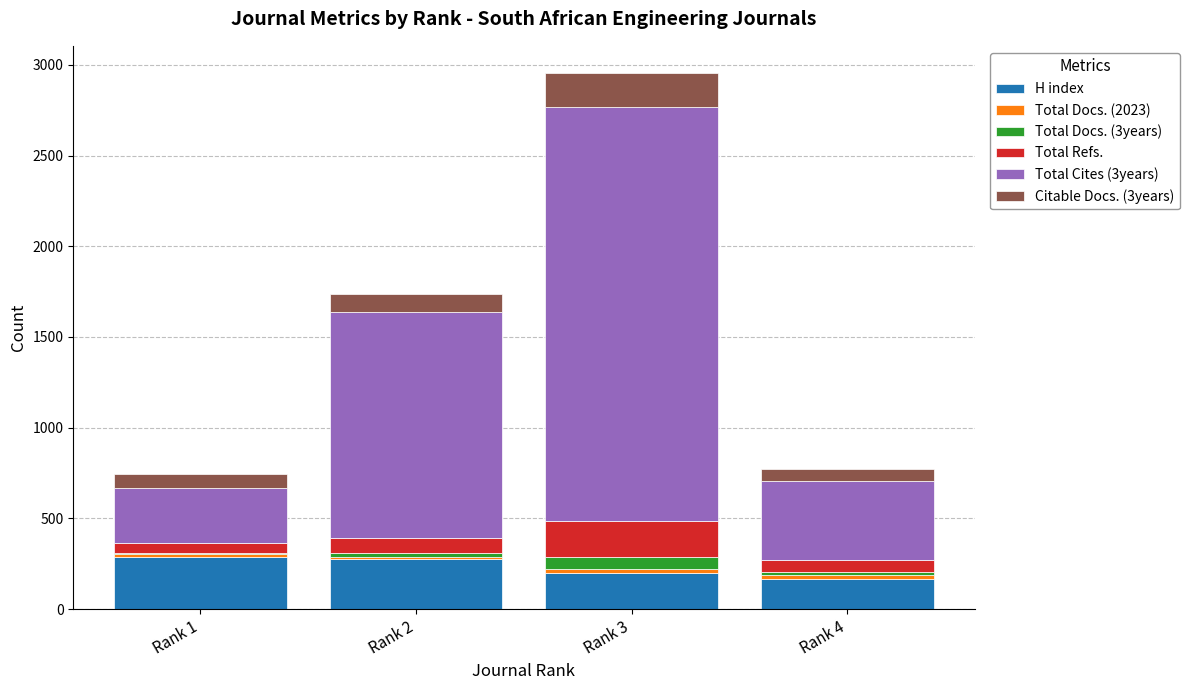

What is the sum of the H index values at Rank 4 and Rank 3?

364